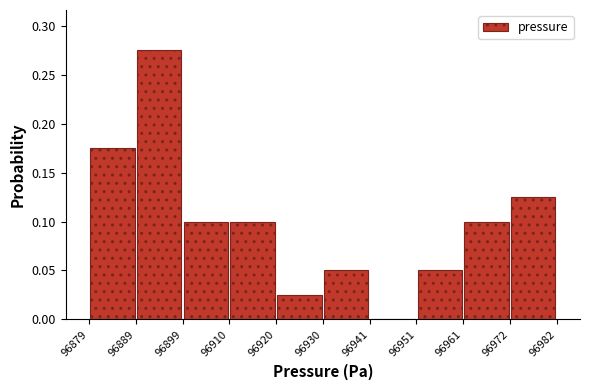

Reading left to right, transcribe this chart: for each bar, give the range it covers on the x-axis and its height. The values are not printed on the chart, so give them approximately, as read against the axis.

96879 to 96889: 0.175
96889 to 96899: 0.275
96899 to 96910: 0.100
96910 to 96920: 0.100
96920 to 96930: 0.025
96930 to 96941: 0.050
96941 to 96951: 0
96951 to 96961: 0.050
96961 to 96972: 0.100
96972 to 96982: 0.125